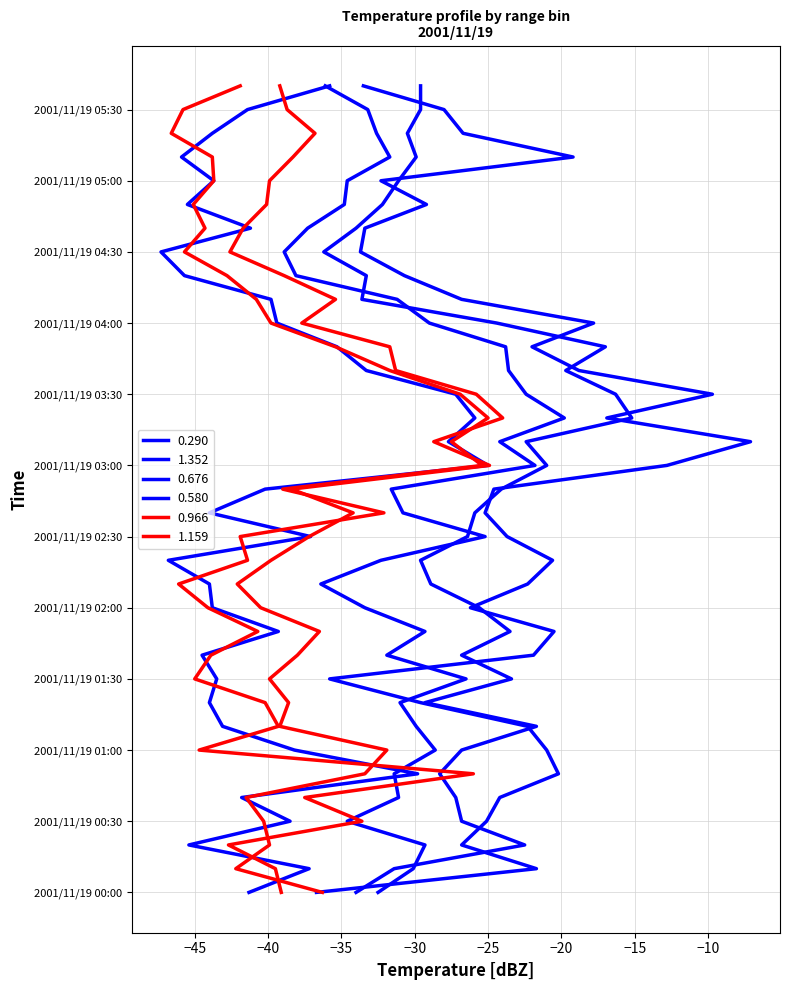

How many data points does each series have?

35